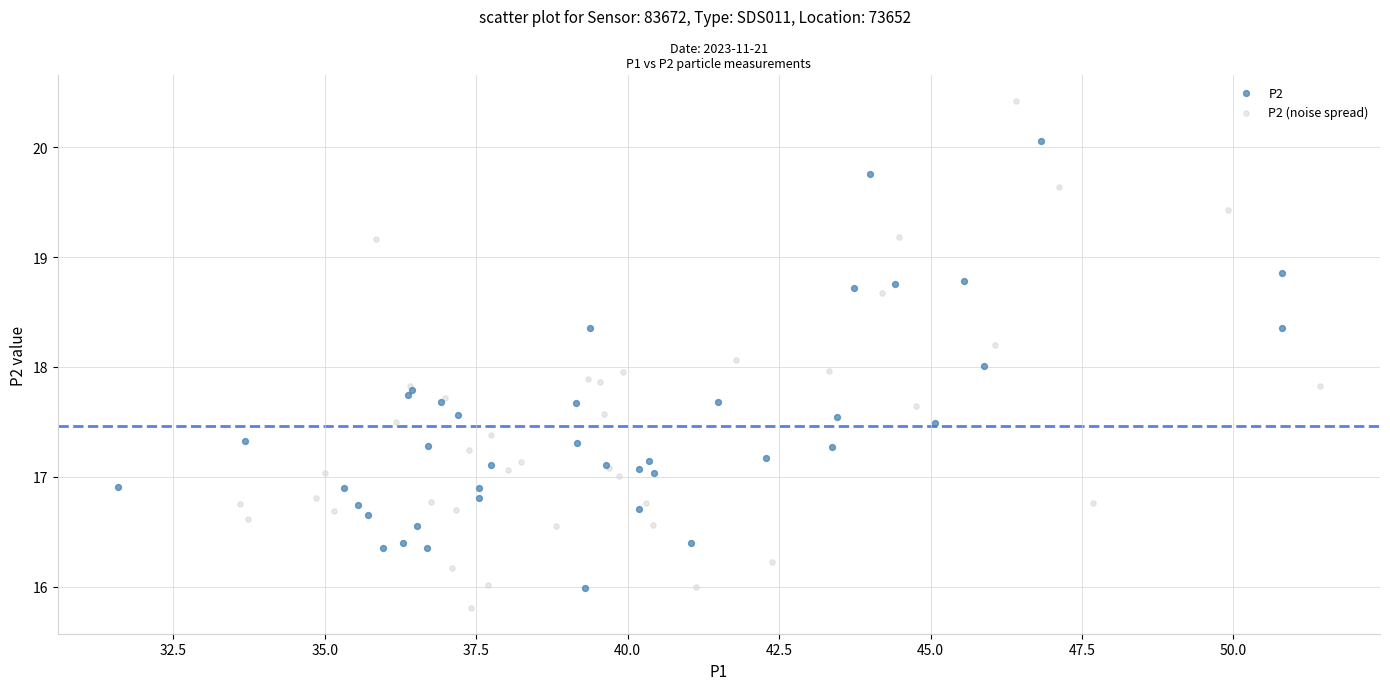

Which series has the widest spread of Y values?

P2 (noise spread)